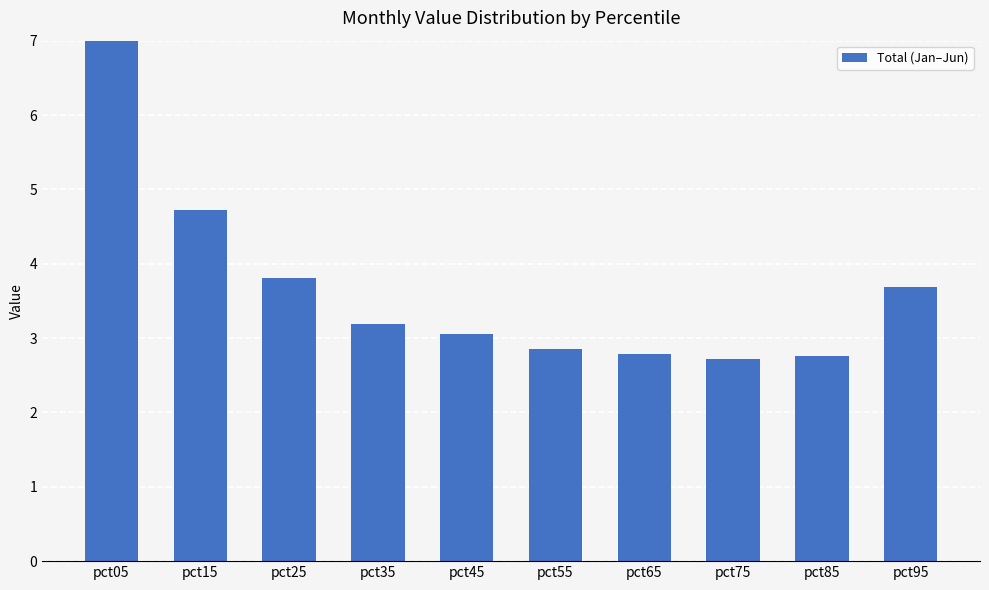

The chart shows a value of 2.1 at pct45. True or false?

False